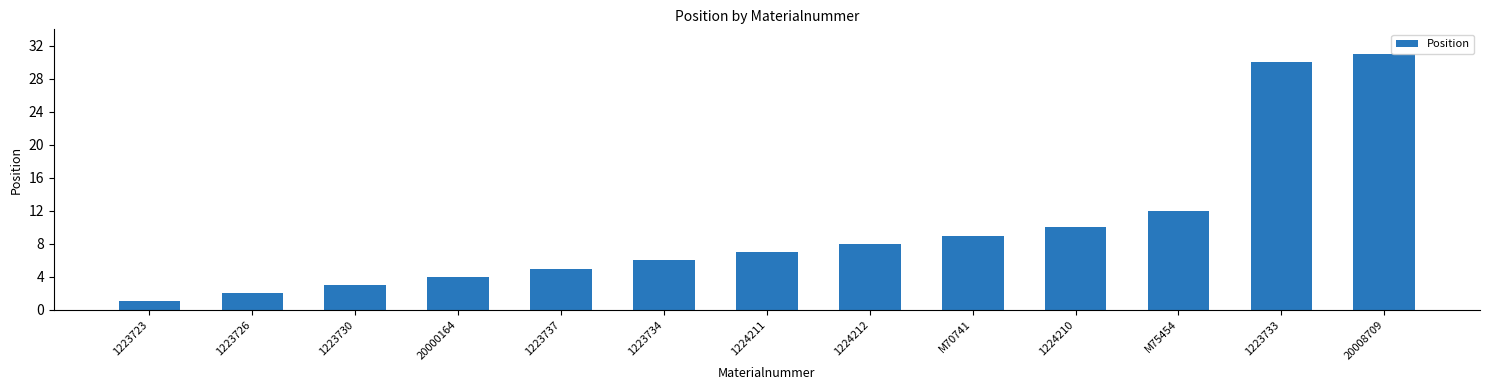

Reading left to right, extract all data points from this chart.

1	2	3	4	5	6	7	8	9	10	12	30	31